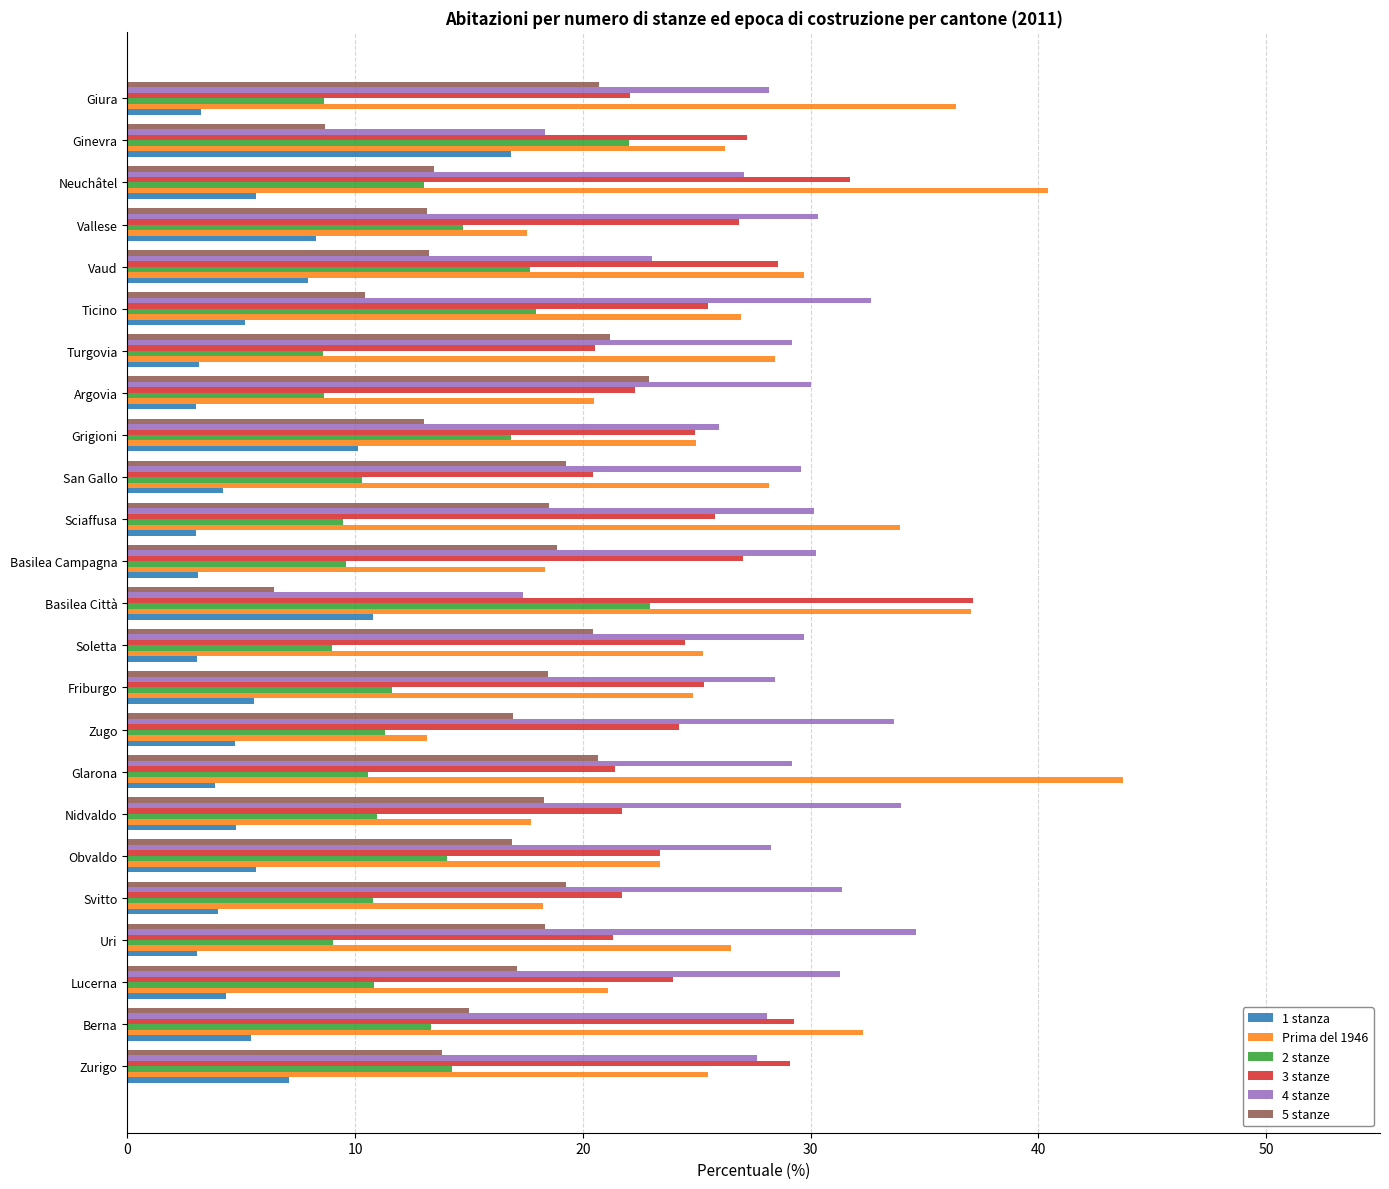

The value of 3 stanze at Glarona is 21.4. True or false?

True